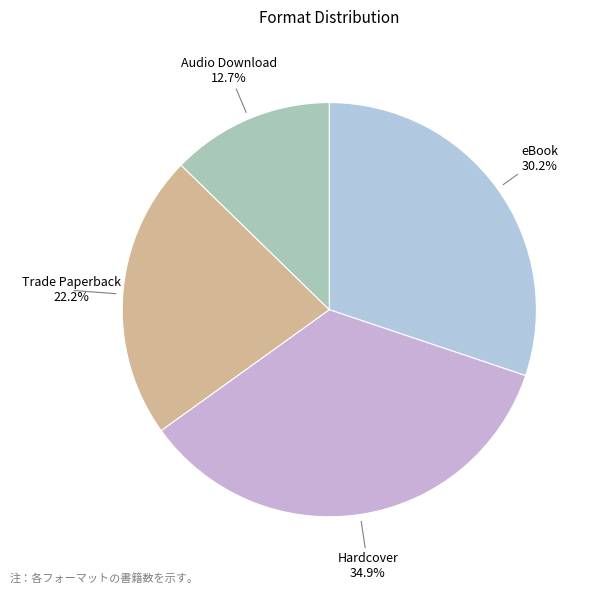

Is the sum of eBook and Trade Paperback greater than half?

Yes